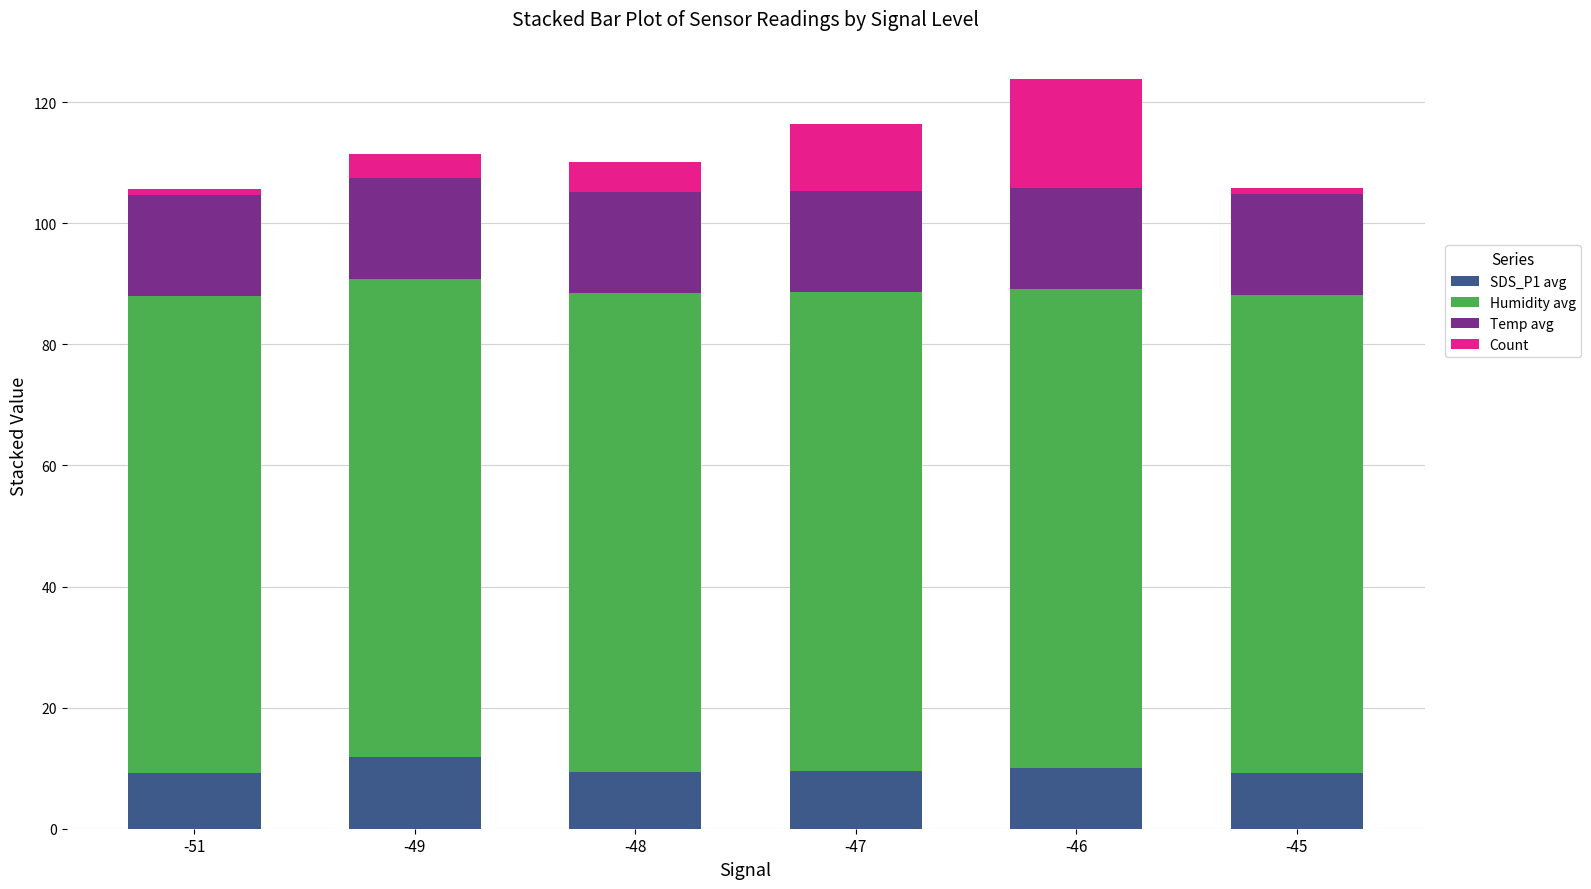

The SDS_P1 avg series shows 11.9 at -49. True or false?

True